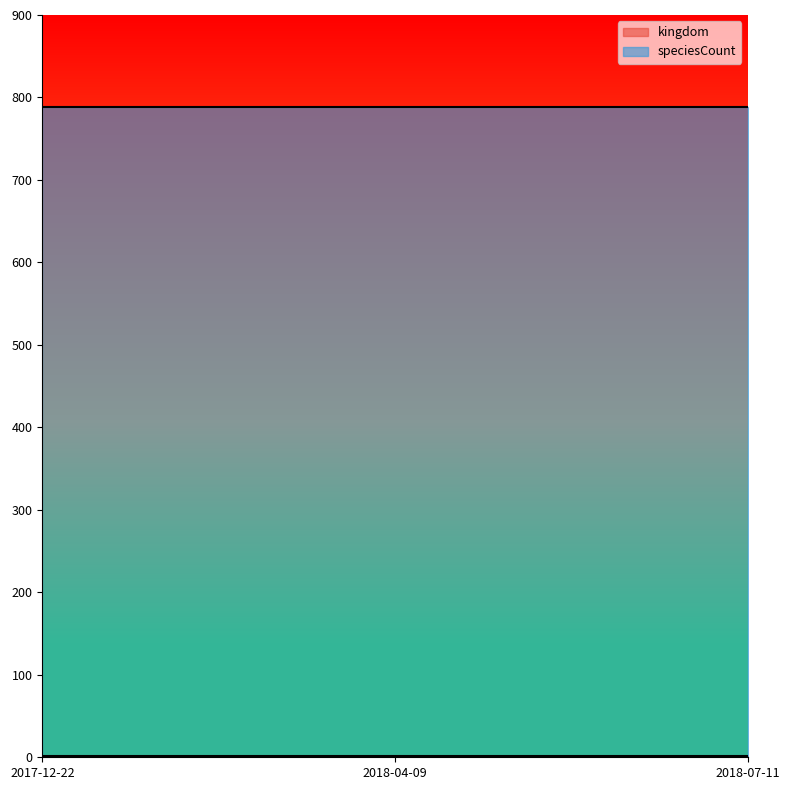

Is it true that speciesCount equals 283 at 2018-04-09?

False